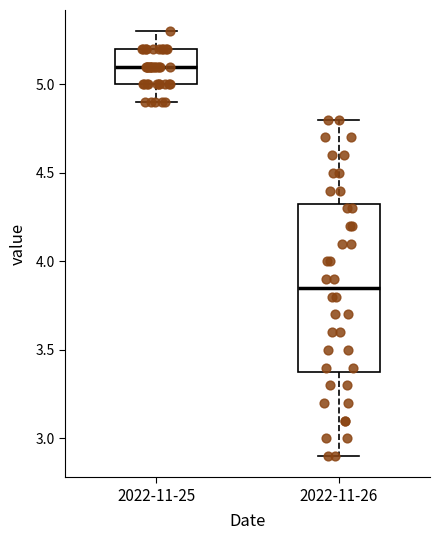

Reading left to right, read every box against the y-axis: the position of its median line, the range the box covers, and the ends of its whiskers. The values are not printed on the chart, so give them approximately, as read against the axis.

2022-11-25: median 5.10, box 5.00 to 5.20, whiskers 4.90 to 5.30
2022-11-26: median 3.85, box 3.40 to 4.35, whiskers 2.90 to 4.80